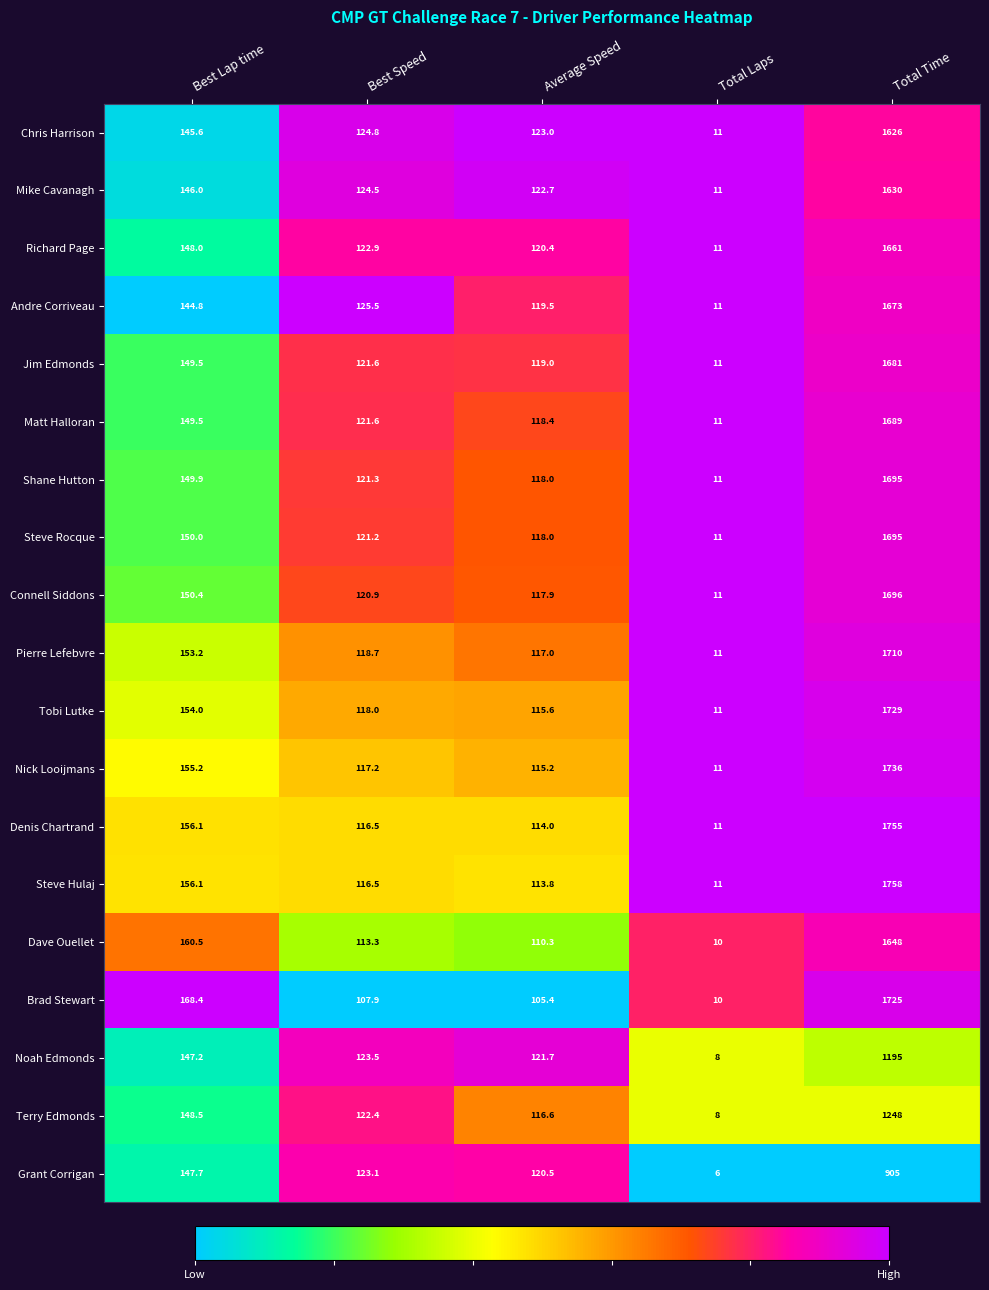

Which series has the largest range (max minus min)?

Steve Hulaj